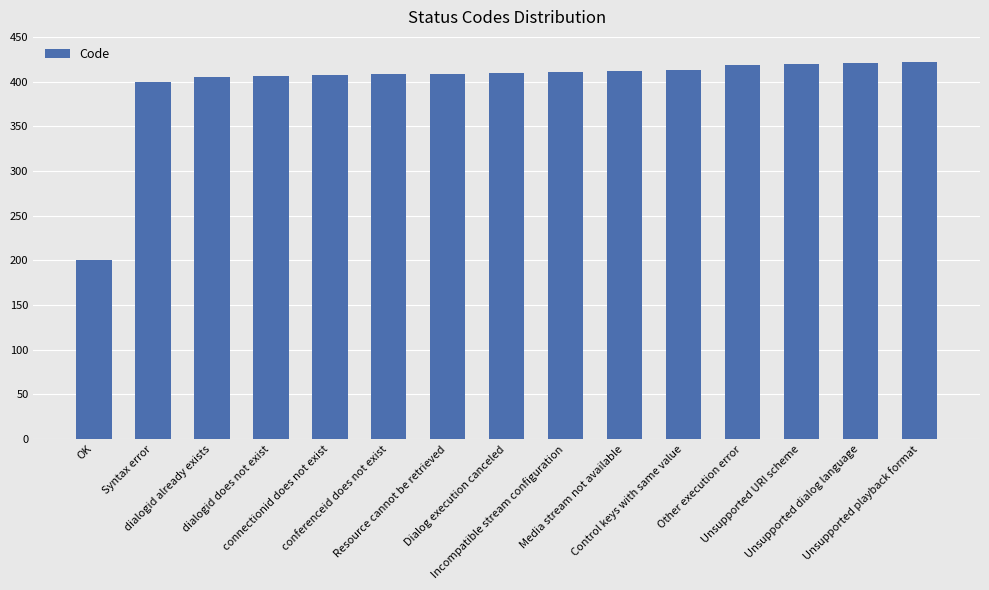

Does the chart contain stacked bars?

No